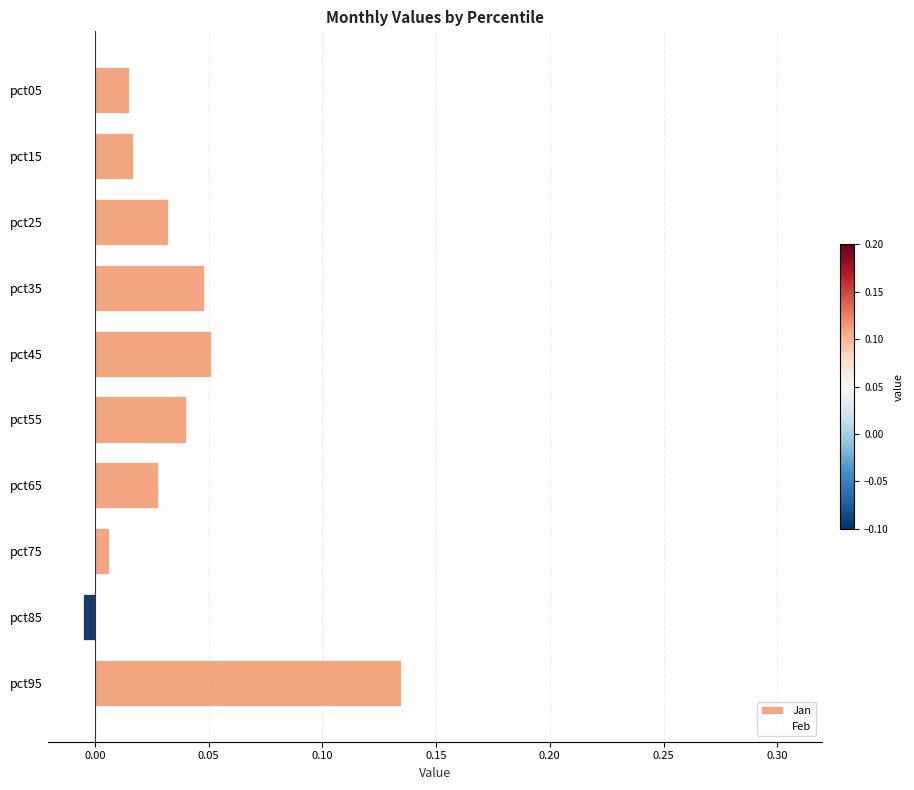

What is the sum of all Jan values?

0.4